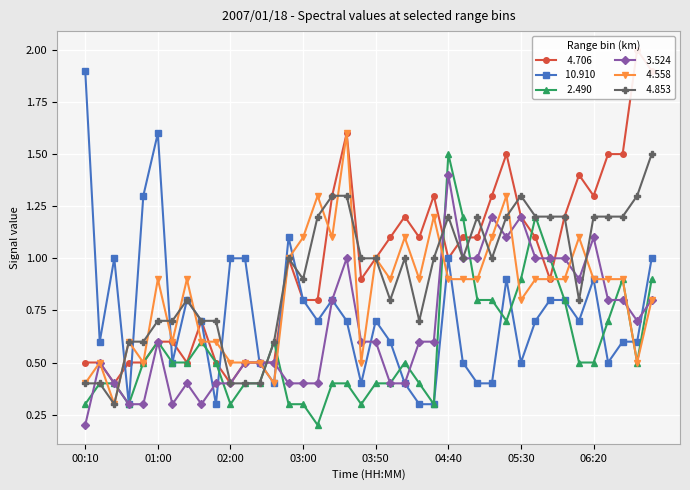

Reading left to right, list all the values displayed in this chart.

  4.706: 0.5	0.5	0.4	0.5	0.5	0.6	0.6	0.5	0.7	0.5	0.4	0.5	0.5	0.5	1.0	0.8	0.8	1.3	1.6	0.9	1.0	1.1	1.2	1.1	1.3	1.0	1.1	1.1	1.3	1.5	1.2	1.1	0.9	1.2	1.4	1.3	1.5	1.5	2.0	1.9
 10.910: 1.9	0.6	1.0	0.3	1.3	1.6	0.5	0.8	0.7	0.3	1.0	1.0	0.5	0.4	1.1	0.8	0.7	0.8	0.7	0.4	0.7	0.6	0.4	0.3	0.3	1.0	0.5	0.4	0.4	0.9	0.5	0.7	0.8	0.8	0.7	0.9	0.5	0.6	0.6	1.0
  2.490: 0.3	0.4	0.4	0.3	0.5	0.6	0.5	0.5	0.6	0.5	0.3	0.4	0.4	0.6	0.3	0.3	0.2	0.4	0.4	0.3	0.4	0.4	0.5	0.4	0.3	1.5	1.2	0.8	0.8	0.7	0.9	1.2	1.0	0.8	0.5	0.5	0.7	0.9	0.5	0.9
  3.524: 0.2	0.5	0.4	0.3	0.3	0.6	0.3	0.4	0.3	0.4	0.4	0.5	0.5	0.5	0.4	0.4	0.4	0.8	1.0	0.6	0.6	0.4	0.4	0.6	0.6	1.4	1.0	1.0	1.2	1.1	1.2	1.0	1.0	1.0	0.9	1.1	0.8	0.8	0.7	0.8
  4.558: 0.4	0.5	0.3	0.6	0.5	0.9	0.6	0.9	0.6	0.6	0.5	0.5	0.5	0.4	1.0	1.1	1.3	1.1	1.6	0.5	1.0	0.9	1.1	0.9	1.2	0.9	0.9	0.9	1.1	1.3	0.8	0.9	0.9	0.9	1.1	0.9	0.9	0.9	0.5	0.8
  4.853: 0.4	0.4	0.3	0.6	0.6	0.7	0.7	0.8	0.7	0.7	0.4	0.4	0.4	0.6	1.0	0.9	1.2	1.3	1.3	1.0	1.0	0.8	1.0	0.7	1.0	1.2	1.0	1.2	1.0	1.2	1.3	1.2	1.2	1.2	0.8	1.2	1.2	1.2	1.3	1.5